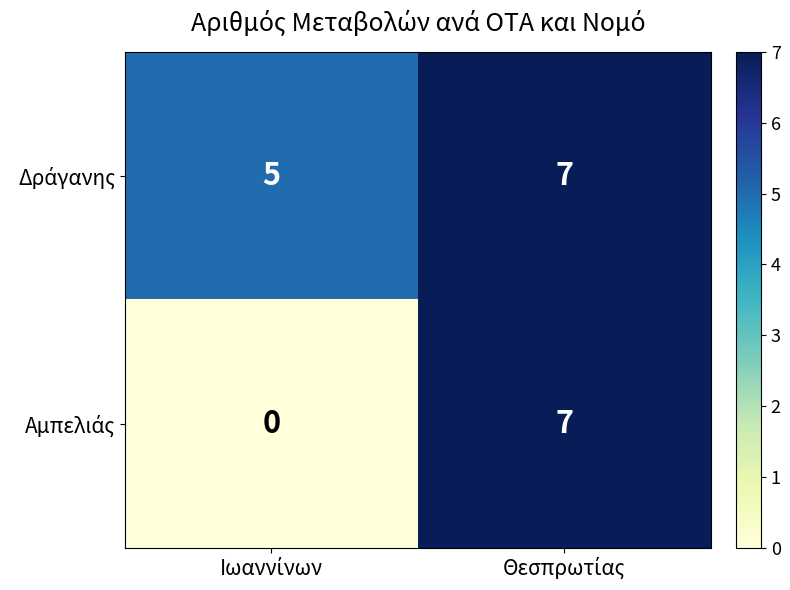

What is the maximum value shown in the chart?

7